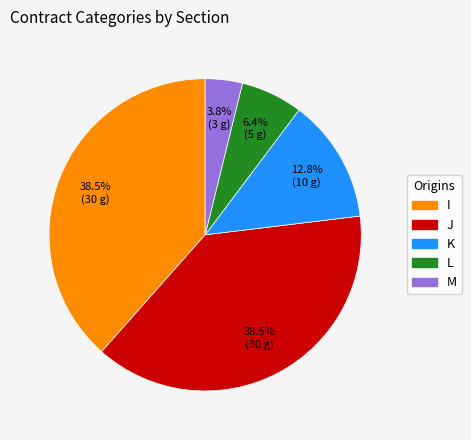

Is K the majority of the pie?

No